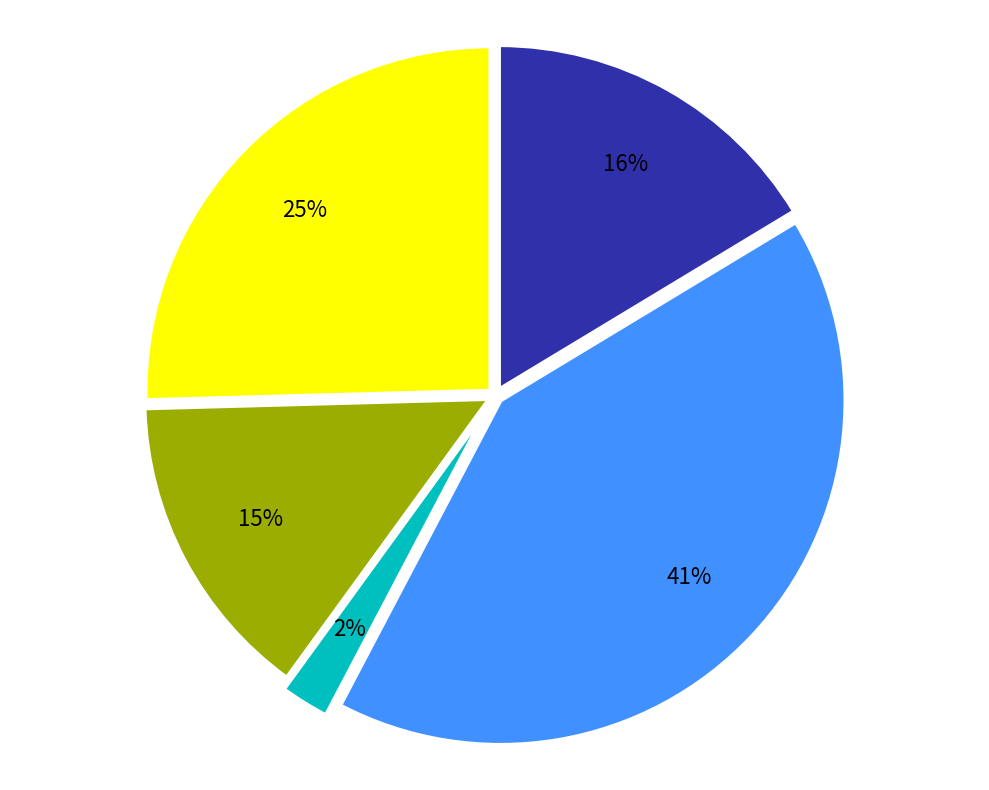

To the nearest percent, what is the average slice percentage?

20%